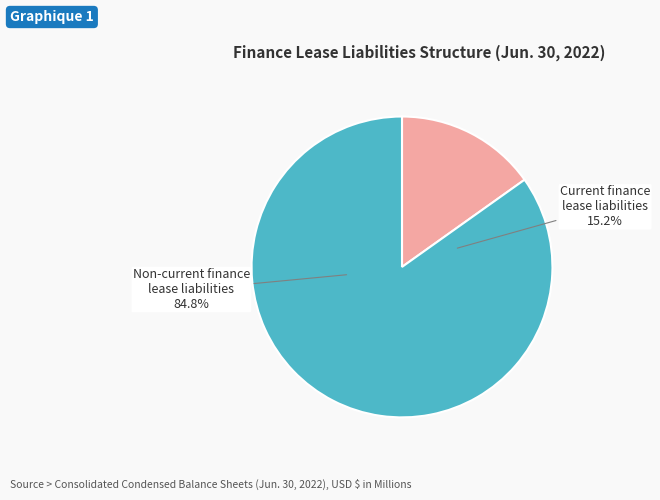

Does any single category account for the majority?

Yes